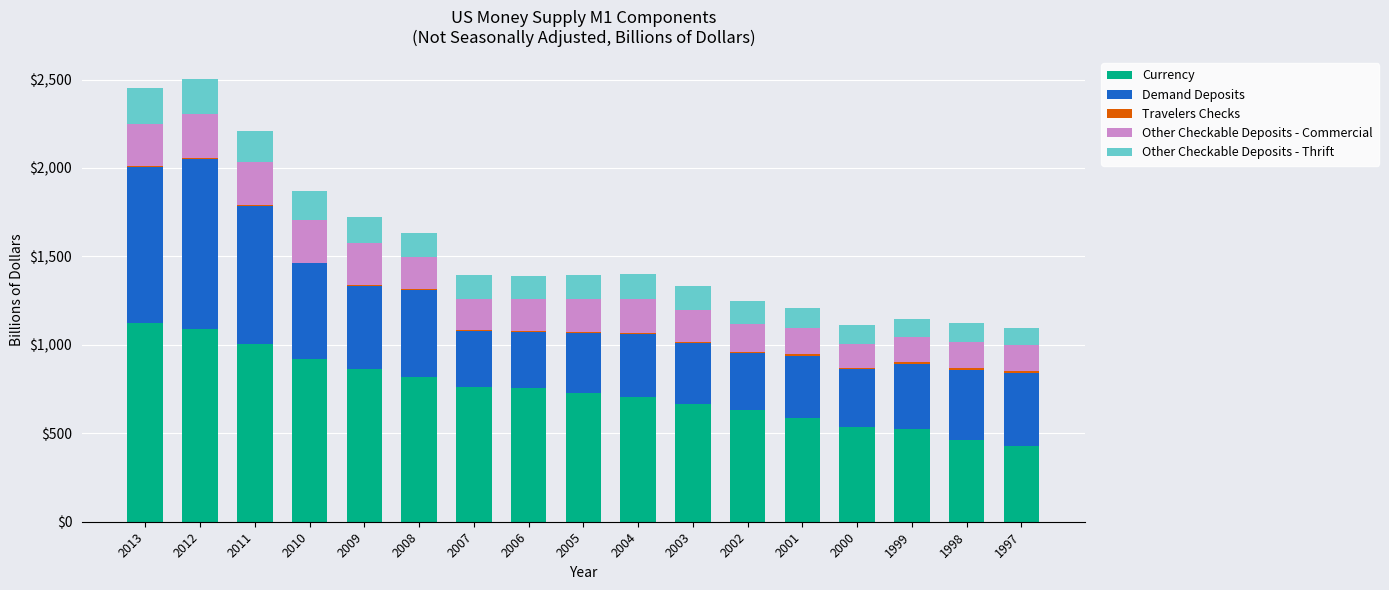

Is it true that Currency equals 630.2 at 2002?

True